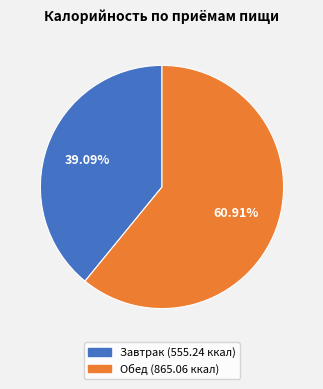

Between Обед and Завтрак, which is larger?

Обед